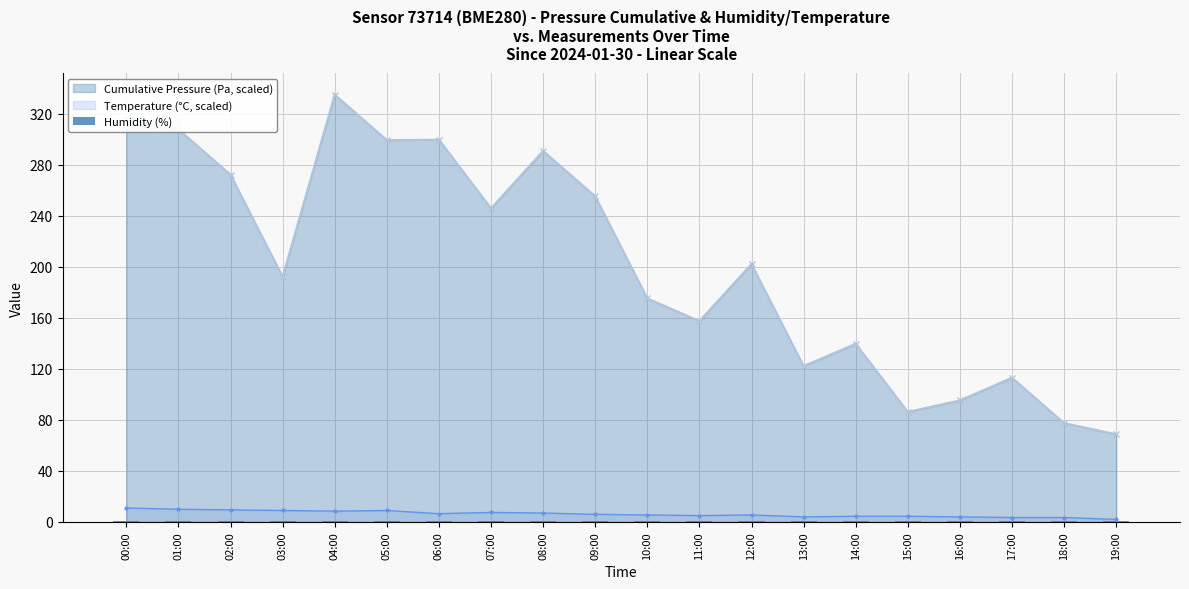

What is the sum of all Humidity (%) values?

15.9